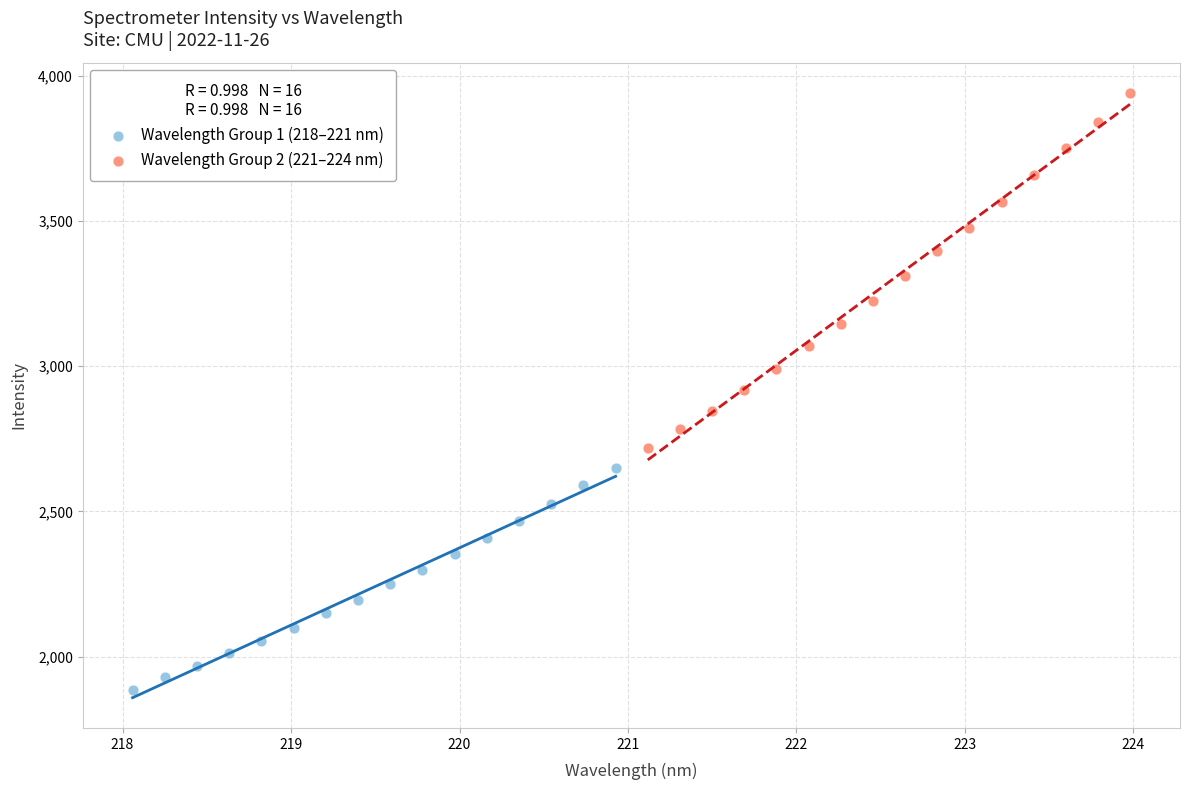

Which series has the largest Y range (max minus min)?

Wavelength Group 2 (221–224 nm)